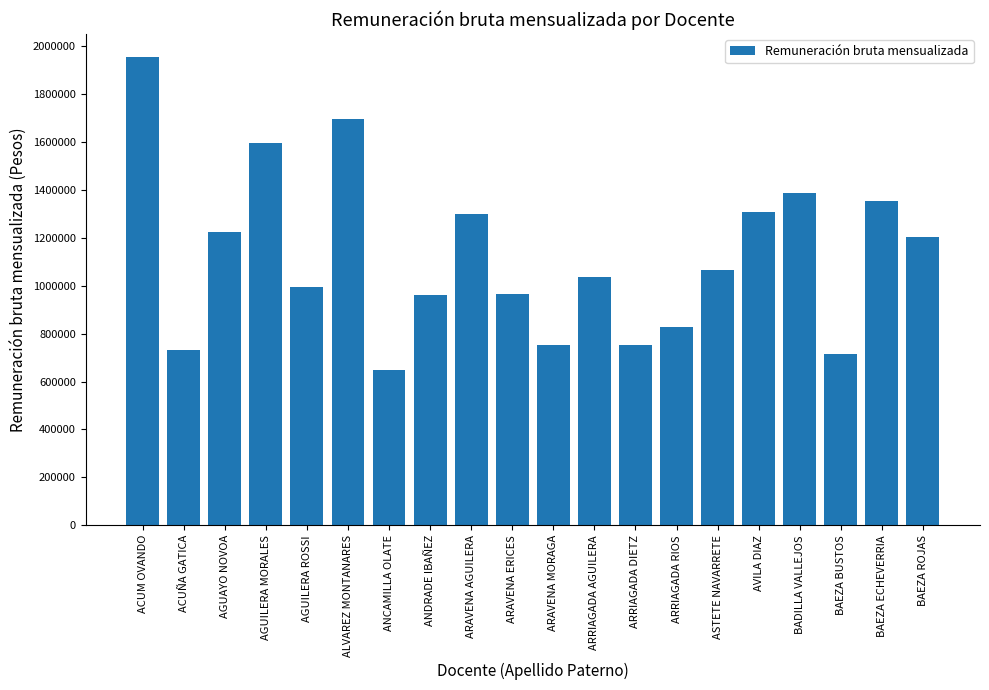

Is it true that the value at AVILA DIAZ is 2356299?

False